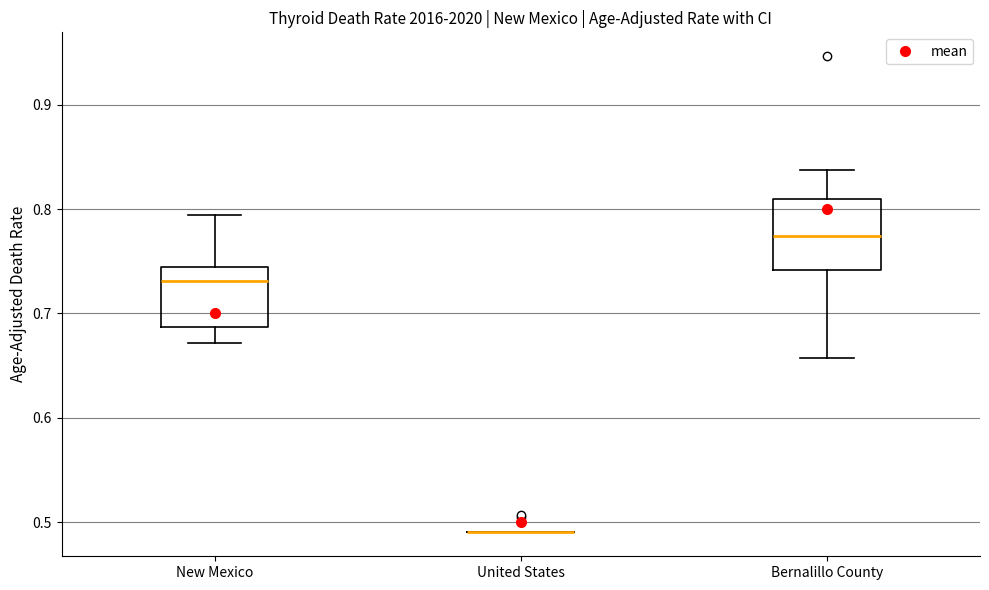

Where does the lower whisker of the box for New Mexico end on the y-axis? The values are not printed on the chart, so give them approximately, as read against the axis.

0.67